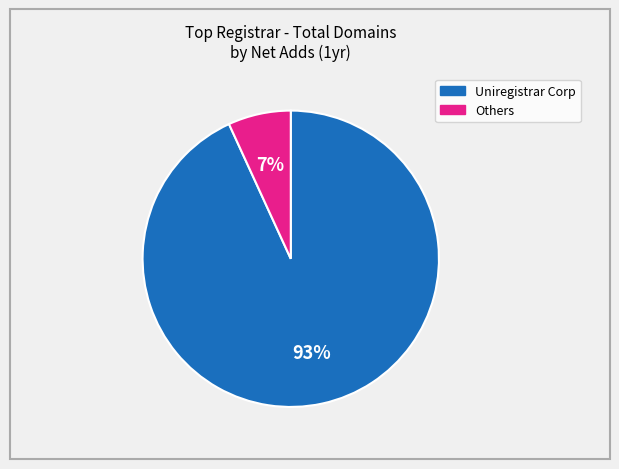

How many slices are in this pie chart?

2